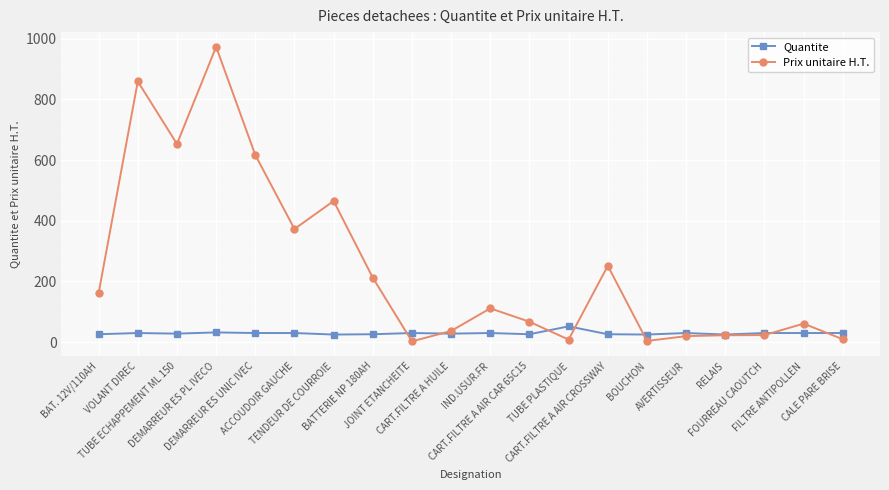

Where do Quantite and Prix unitaire H.T. first cross each other?

BATTERIE NP 180AH and JOINT ETANCHEITE